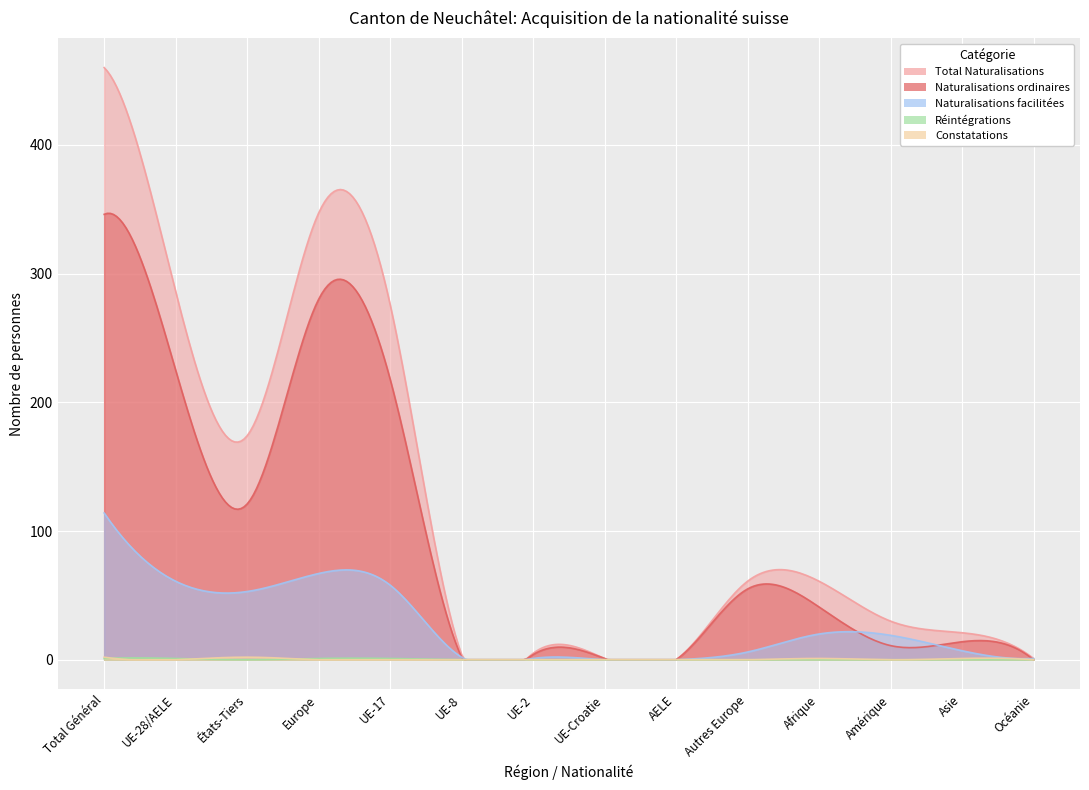

Where do Réintégrations and Constatations first cross each other?

Total Général and UE-28/AELE